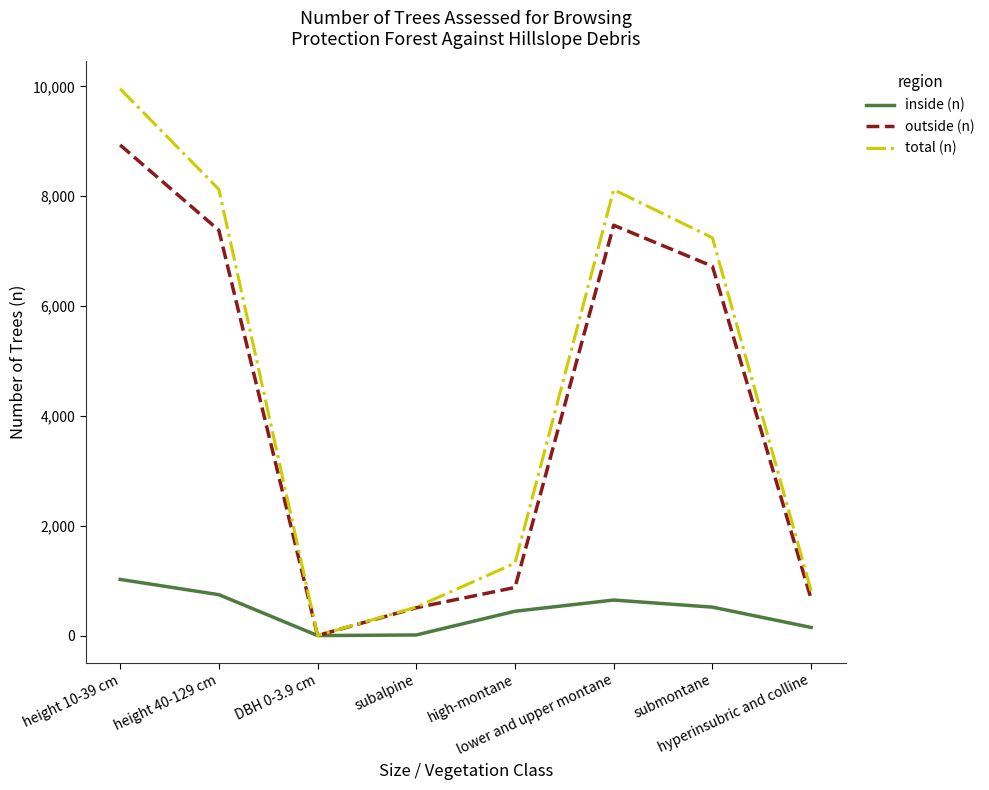

What is the greatest value displayed?

9956